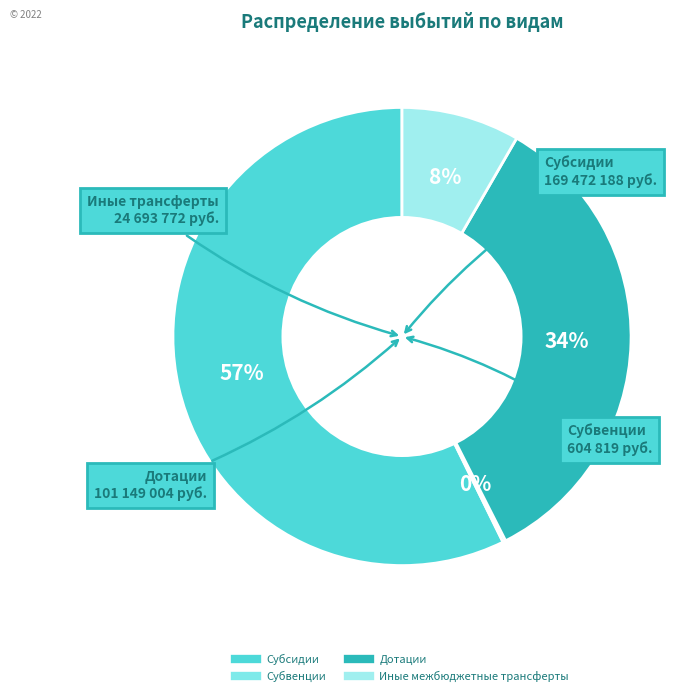

Rank the categories by value from lowest to highest.

Субвенции, Иные межбюджетные трансферты, Дотации, Субсидии